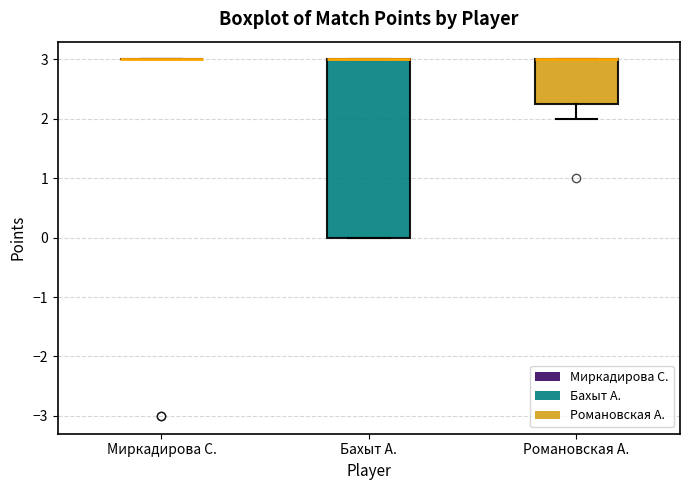

Reading left to right, transcribe this box plot: for each box, give where its median line is, the range the box spans, and where its two whiskers end, as read against the y-axis. The values are not printed on the chart, so give them approximately, as read against the axis.

Миркадирова С.: box collapsed to a line at 3.0, whiskers 3.0 to 3.0
Бахыт А.: median 3.0 (drawn on the box's upper edge), box 0.0 to 3.0, whiskers 0.0 to 3.0
Романовская А.: median 3.0 (drawn on the box's upper edge), box 2.3 to 3.0, whiskers 2.0 to 3.0